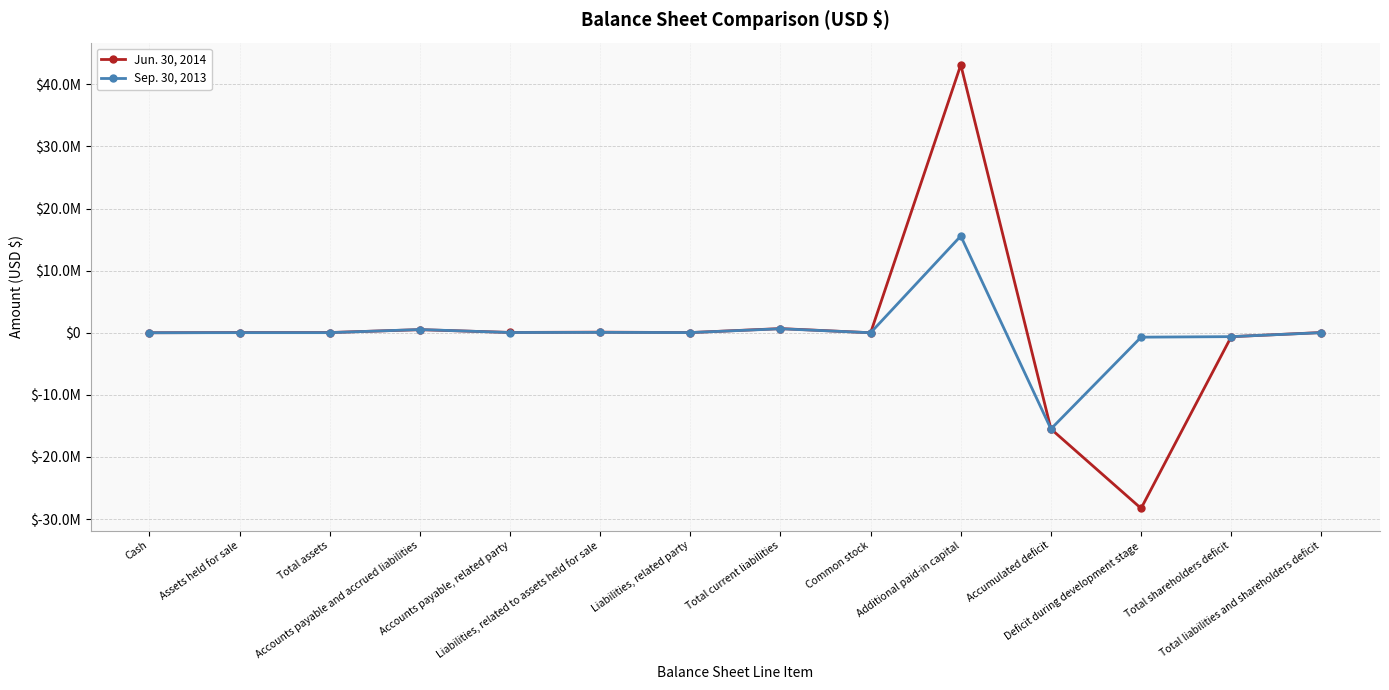

Does the chart display data point markers on the line(s)?

Yes